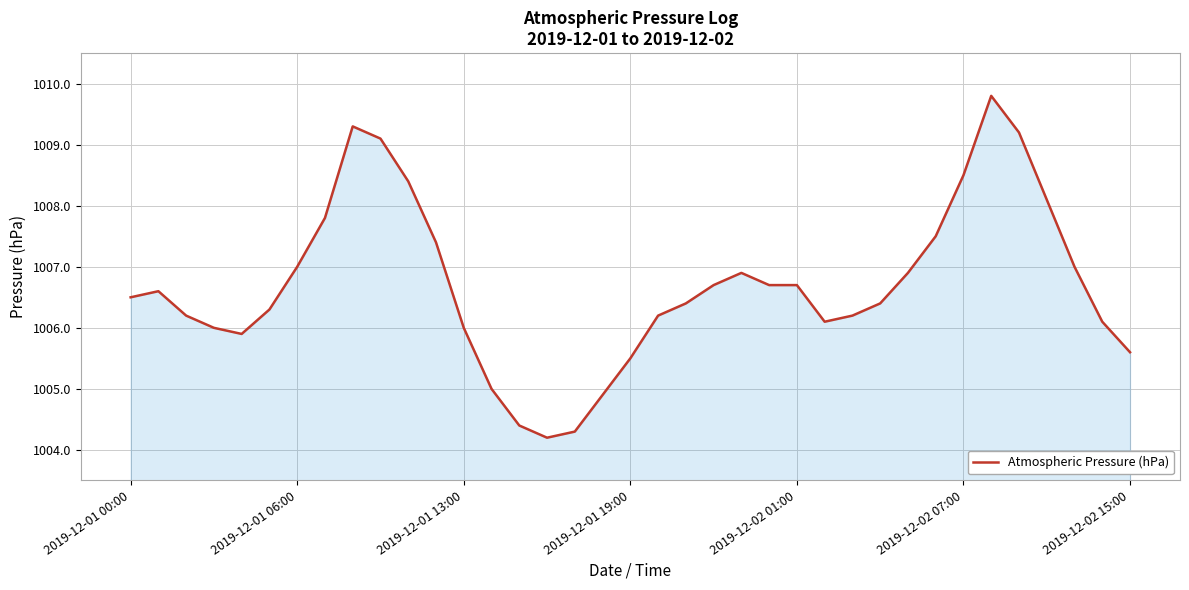

What is the difference between the maximum and minimum values?

5.6